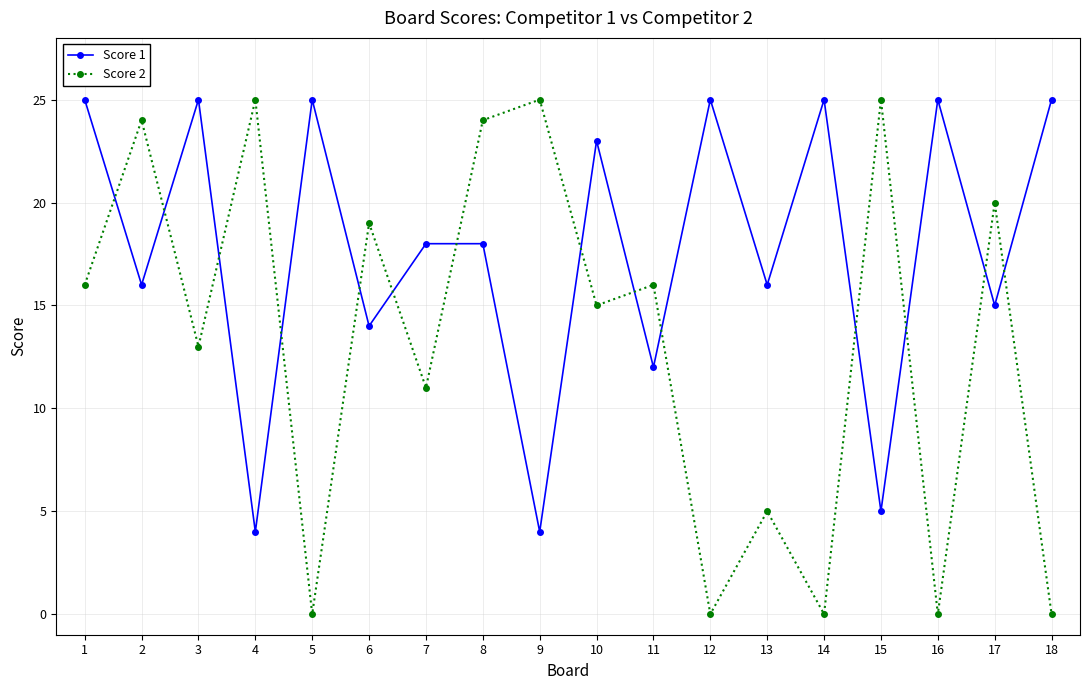

What is the value of the Score 1 point at the 16th from the left?

25